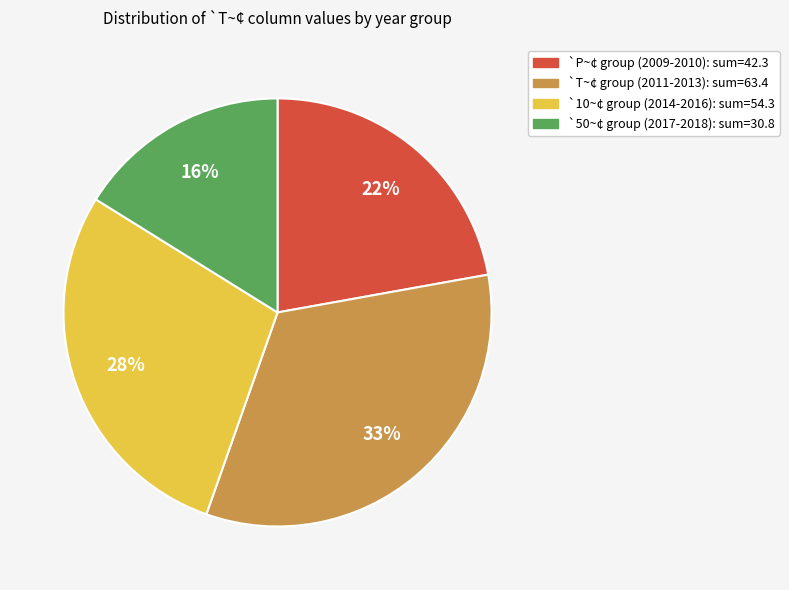

To the nearest percent, what percentage of the pie is `50~¢ group (2017-2018): sum=30.8?

16%